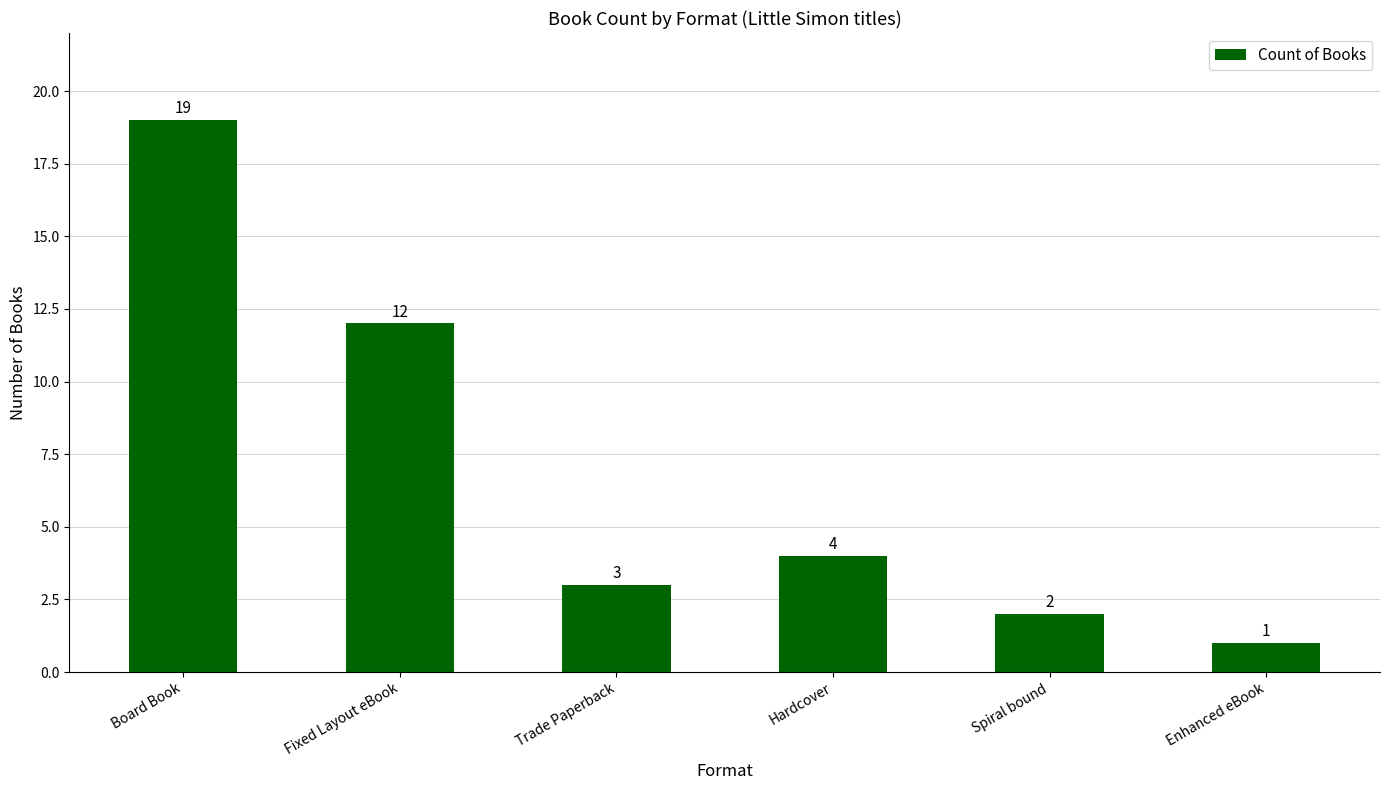

Count the number of data series in this chart.

1